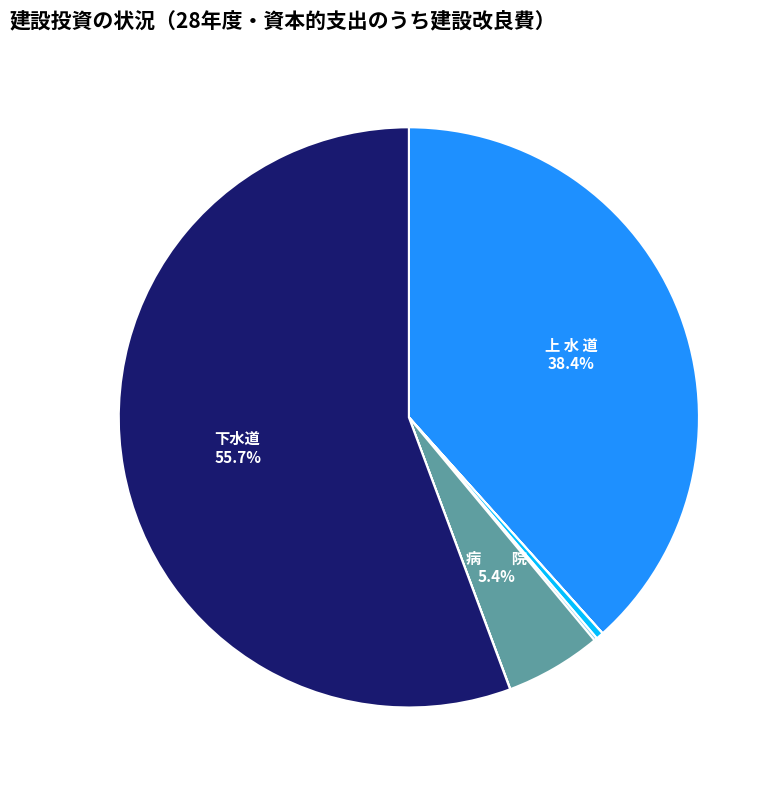

Is there any slice that represents more than half of the pie?

Yes